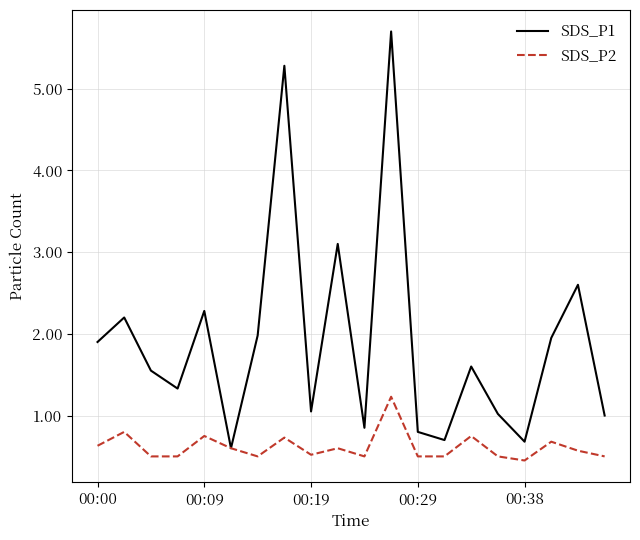

What is the greatest value displayed?

5.7